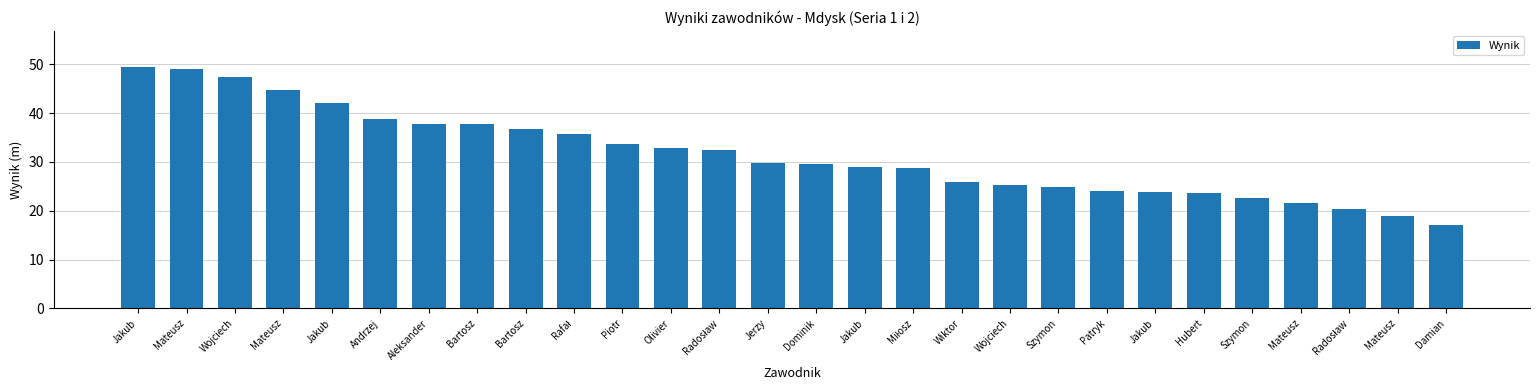

What is the label of the 7th bar from the left?

Aleksander